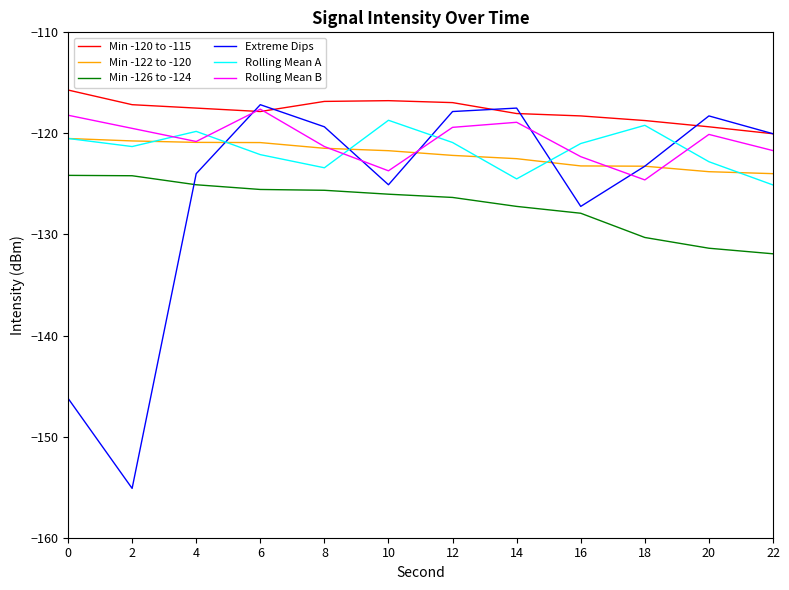

The value of Extreme Dips at 4 is -124.0. True or false?

True